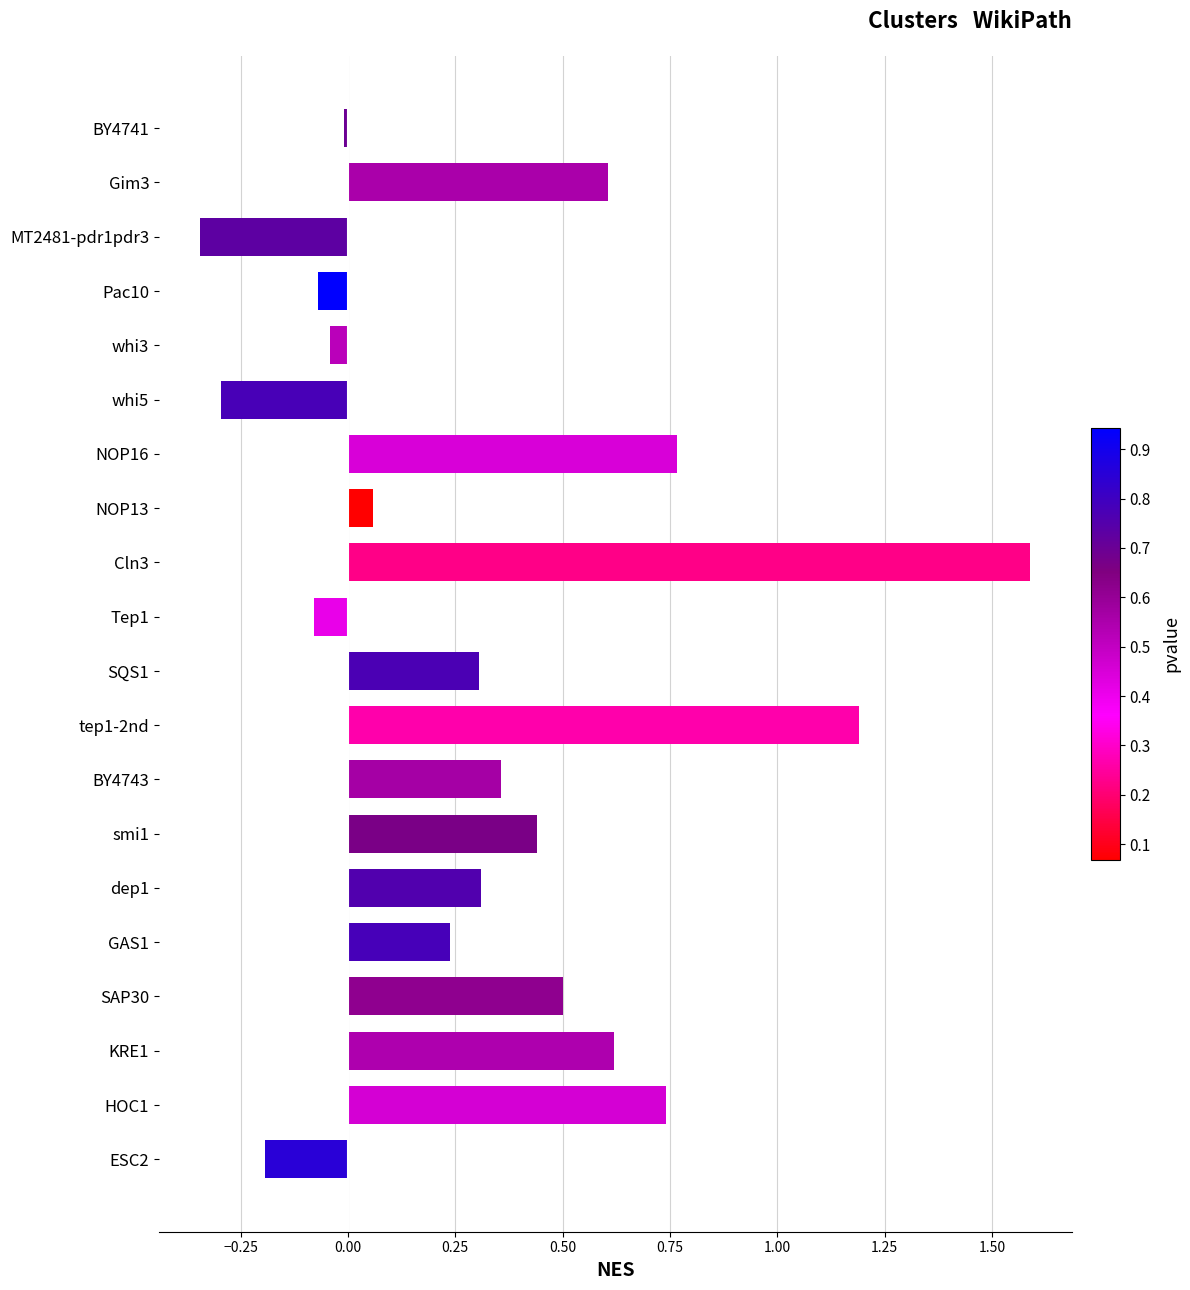

How many distinct data groups are displayed?

1